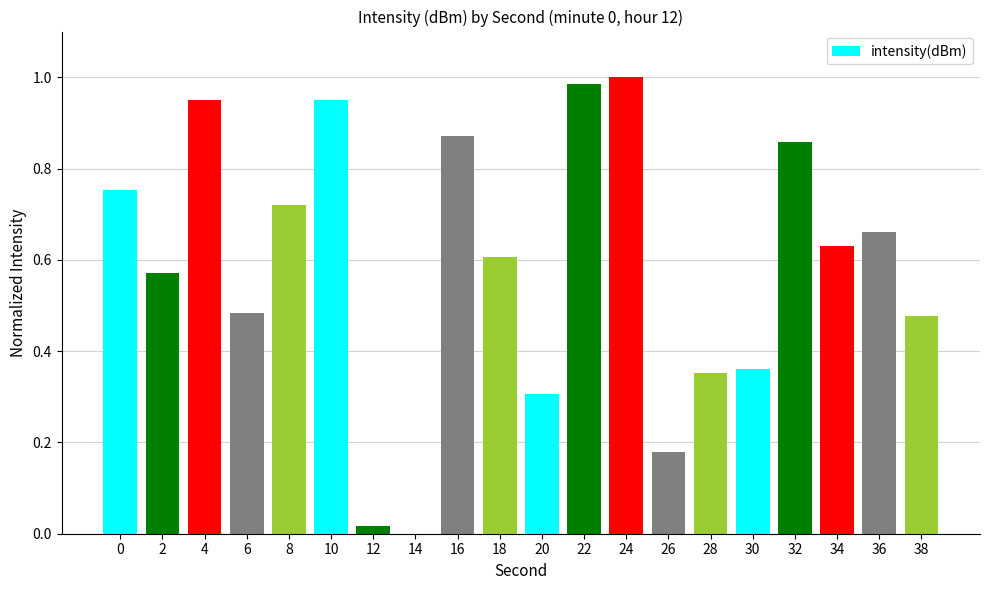

Where is the data nearest to the value 0?

14